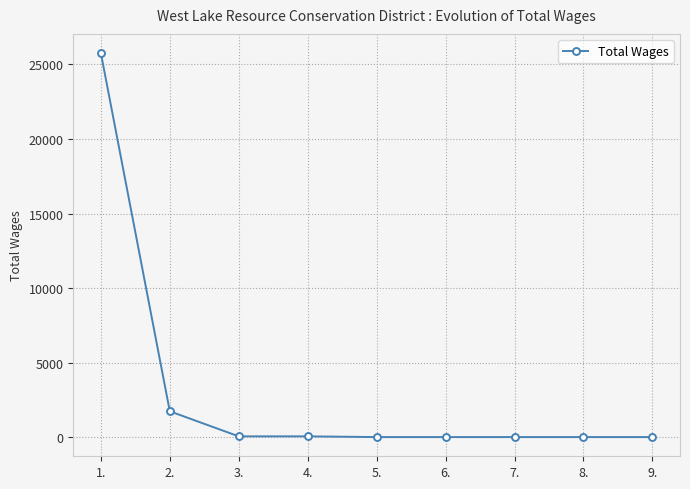

How many lines are shown in the chart?

1